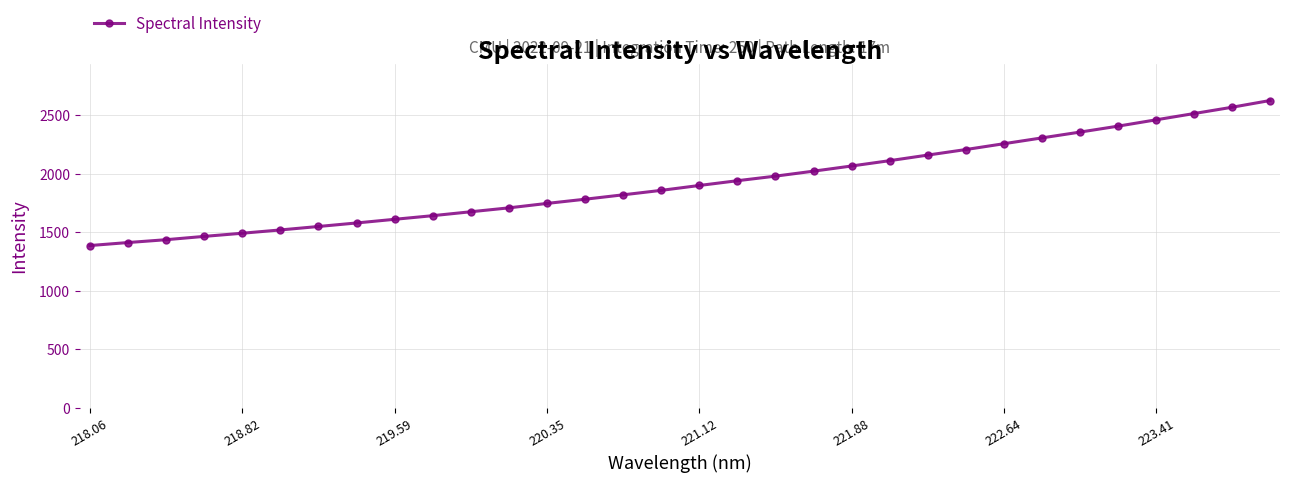

What is the smallest value displayed?

1384.7